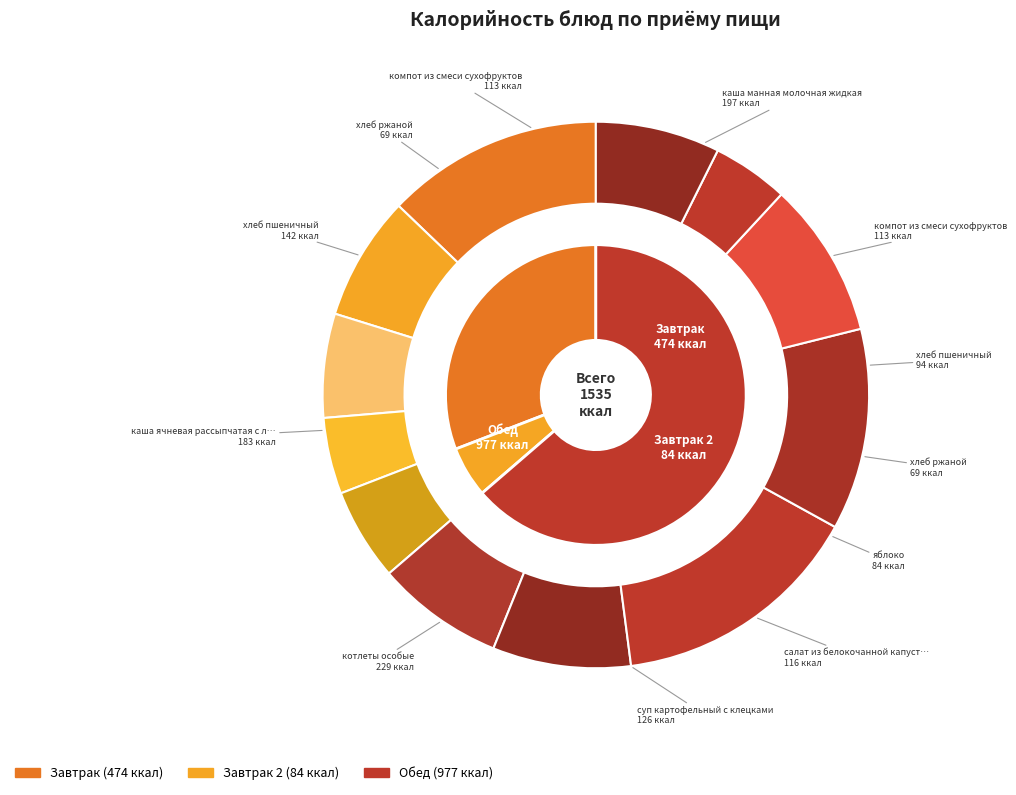

Is there any slice that represents more than half of the pie?

No